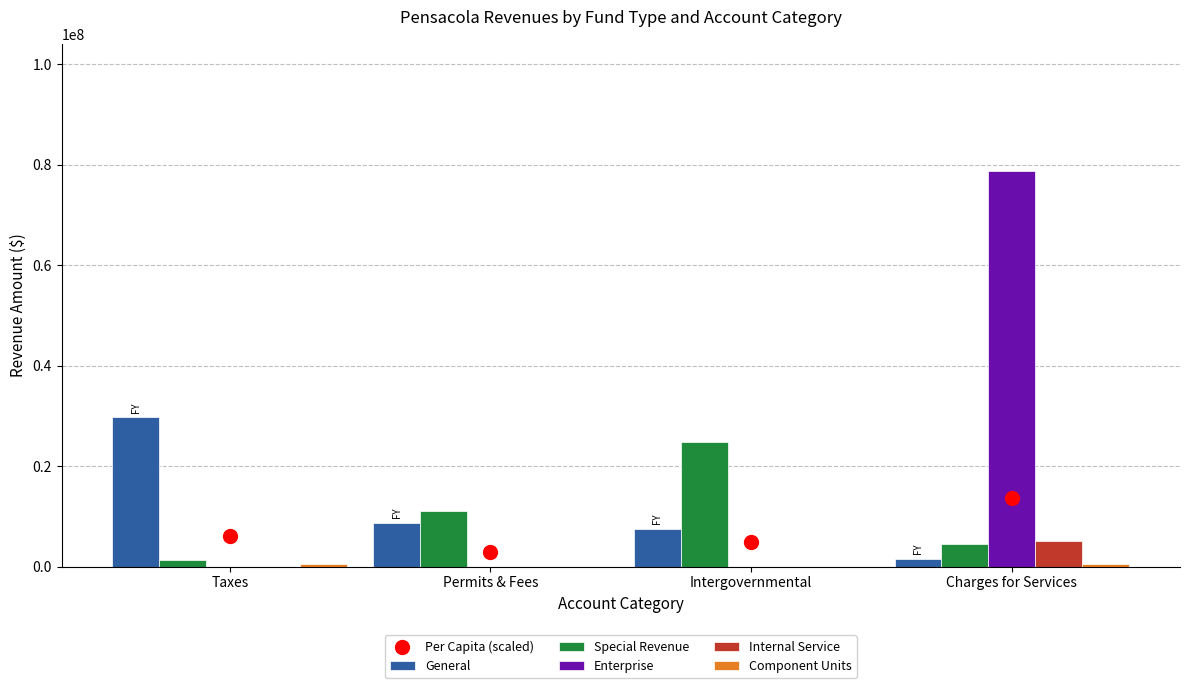

What are all the series names shown in the legend?

General, Special Revenue, Enterprise, Internal Service, Component Units, Per Capita (scaled)